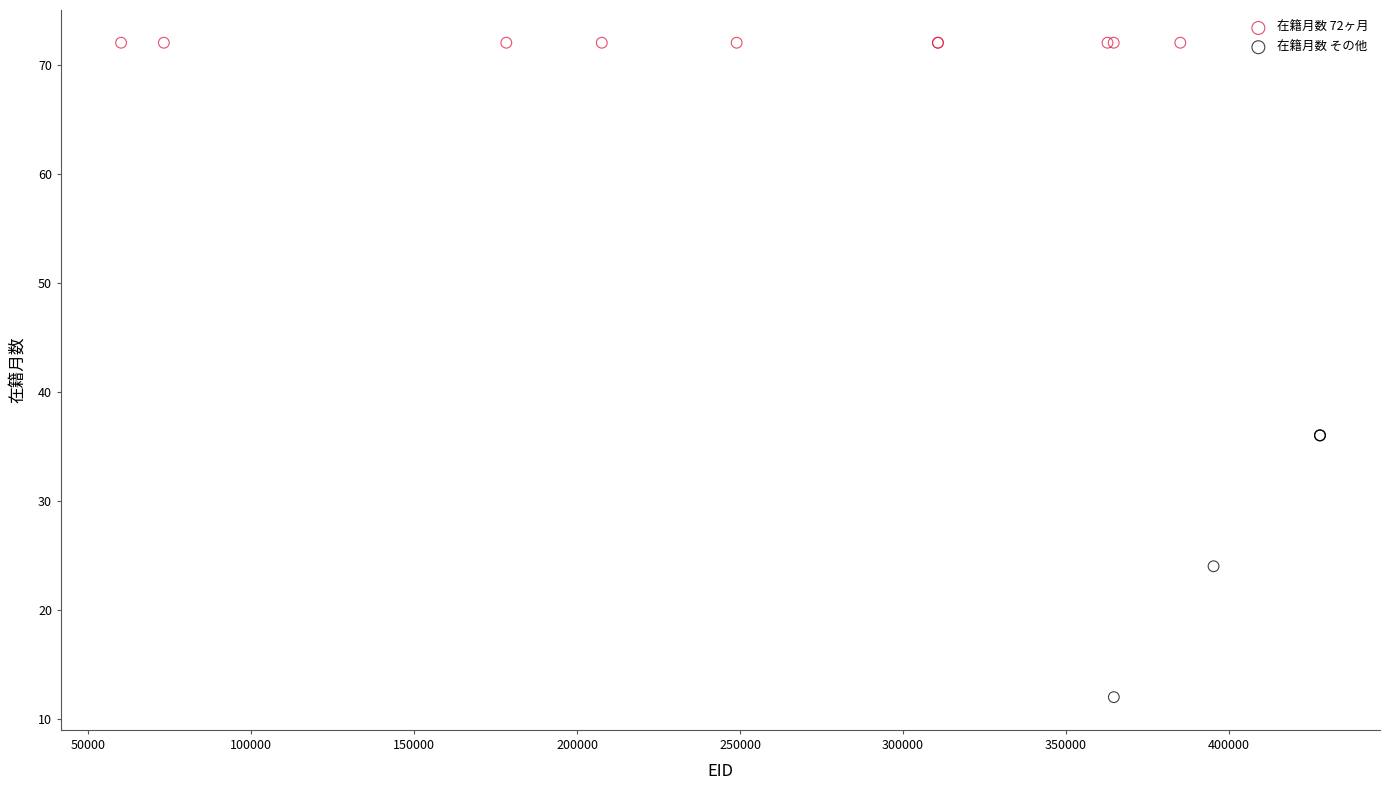

Which series reaches the minimum Y coordinate?

在籍月数 その他